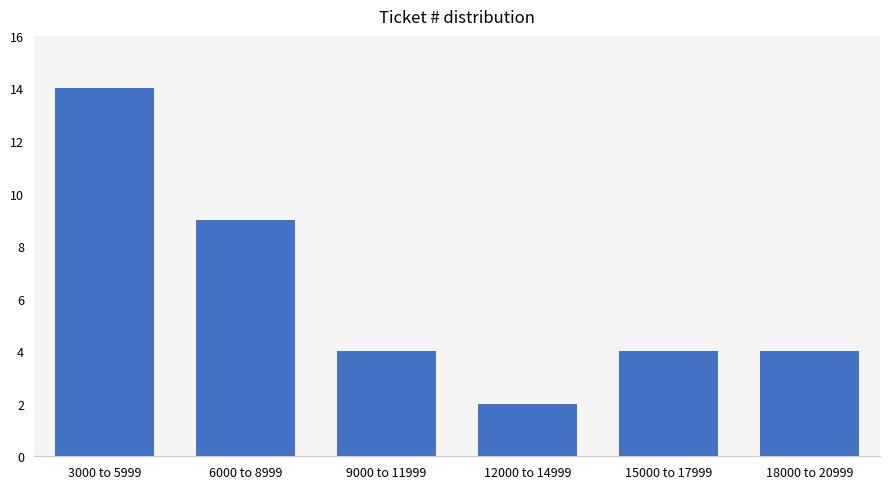

Reading left to right, extract all data points from this chart.

14	9	4	2	4	4